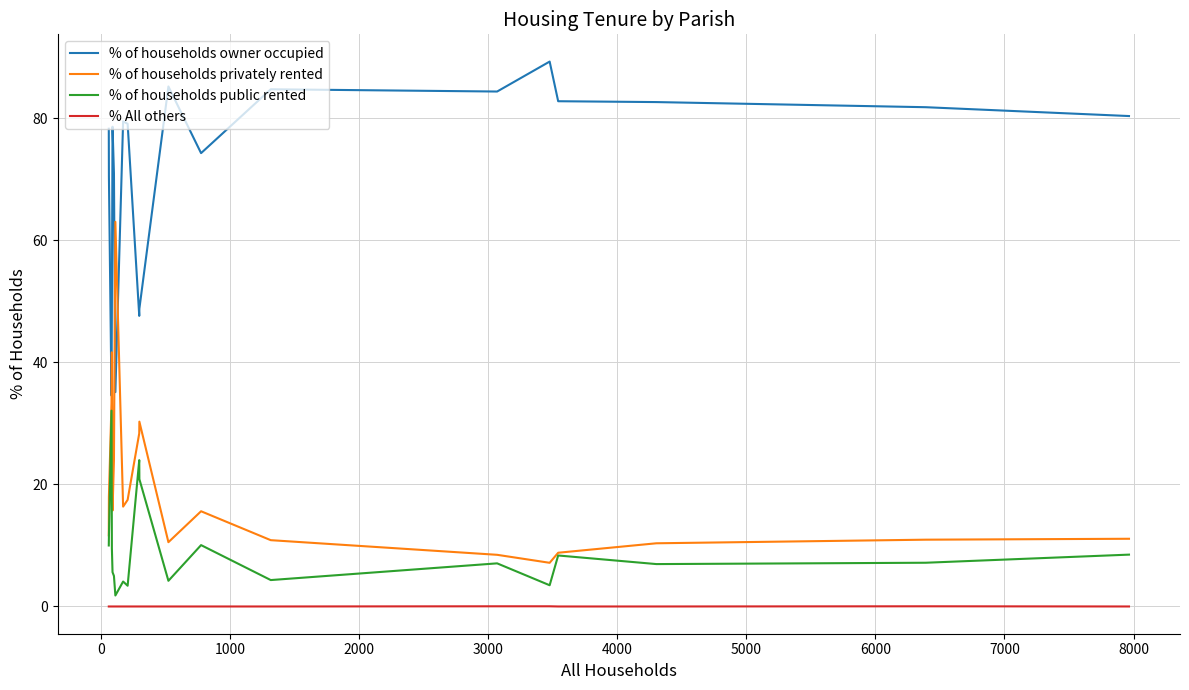

Count the number of categories in the chart.

20